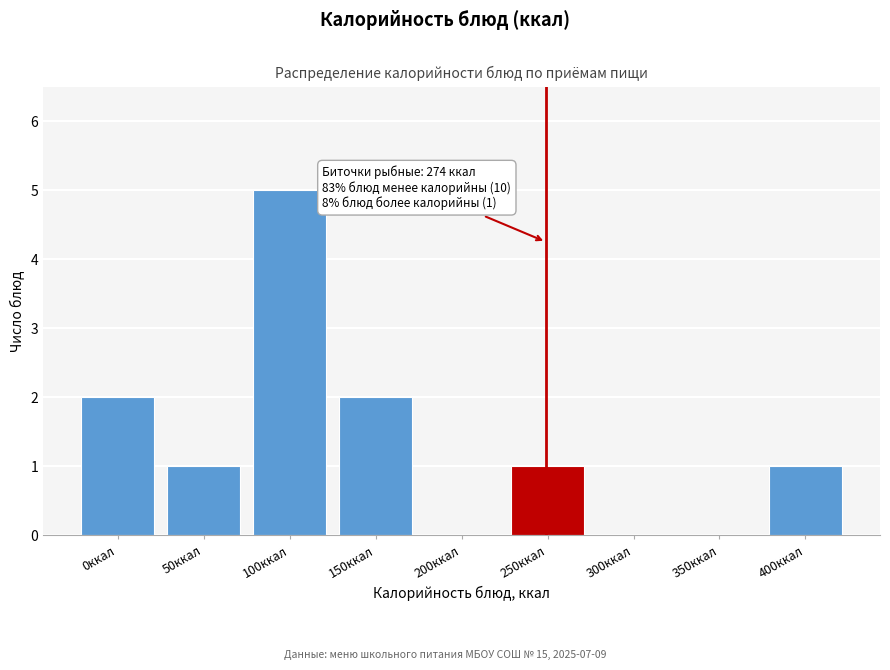

Reading left to right, what are all the values shown in this chart?

0ккал=2	50ккал=1	100ккал=5	150ккал=2	200ккал=0	250ккал=1	300ккал=0	350ккал=0	400ккал=1